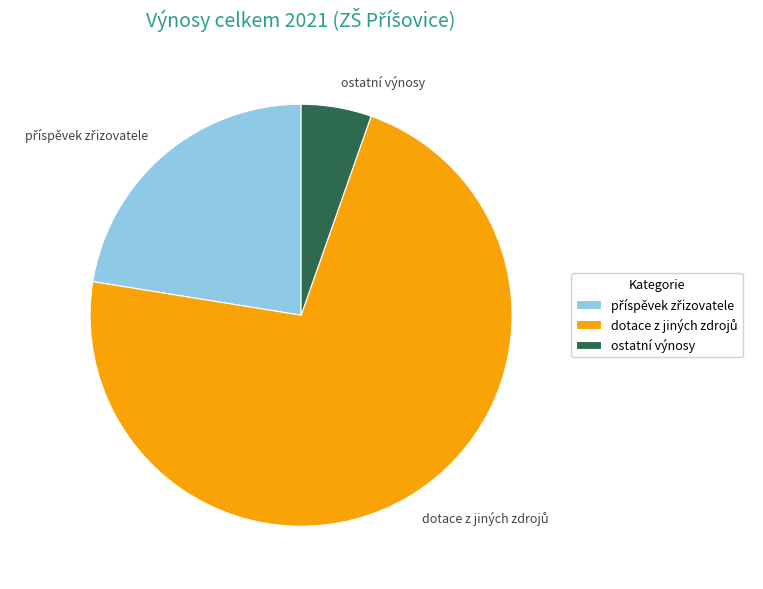

True or false: ostatní výnosy accounts for 5% of the total.

True